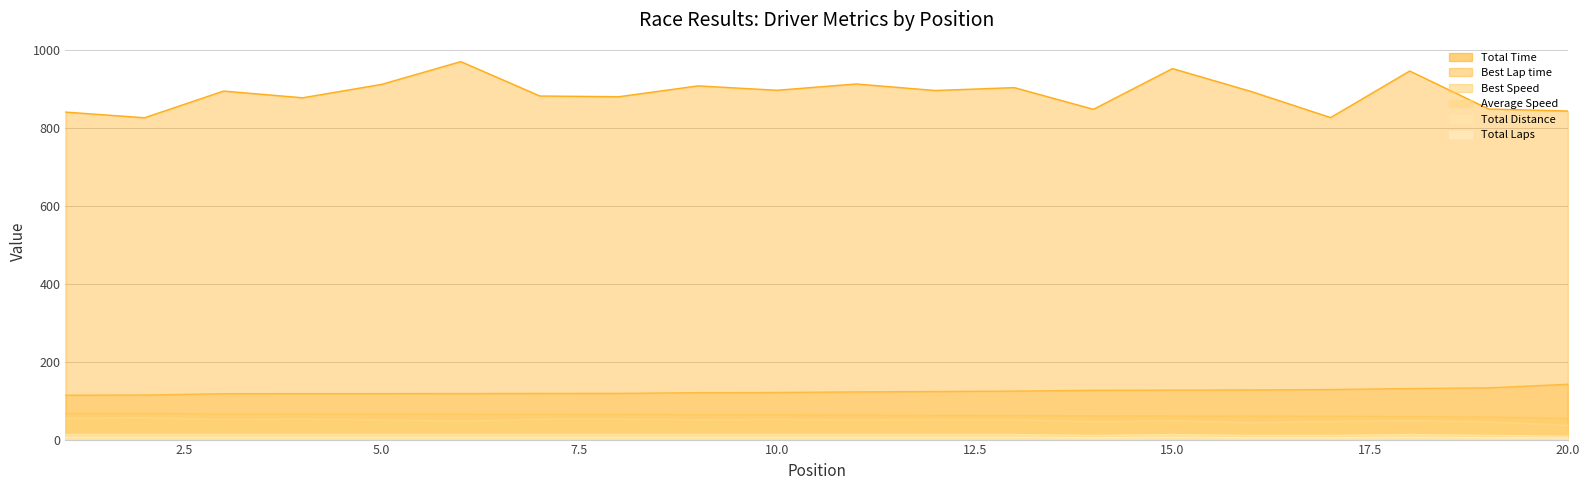

Where is the first local maximum for Total Time?

3